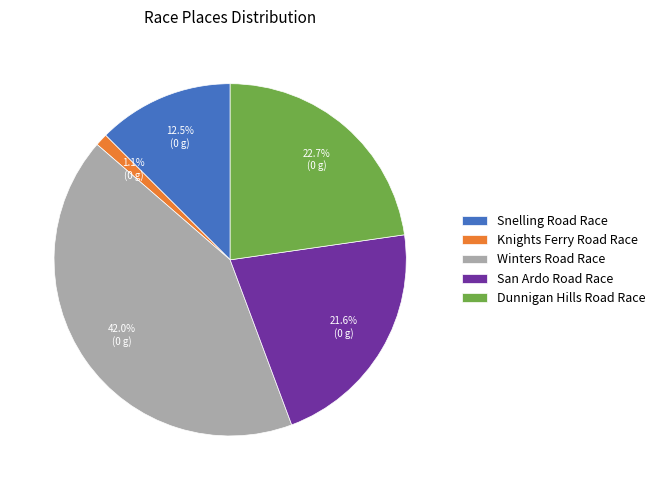

Does Dunnigan Hills Road Race account for over 50% of the chart?

No